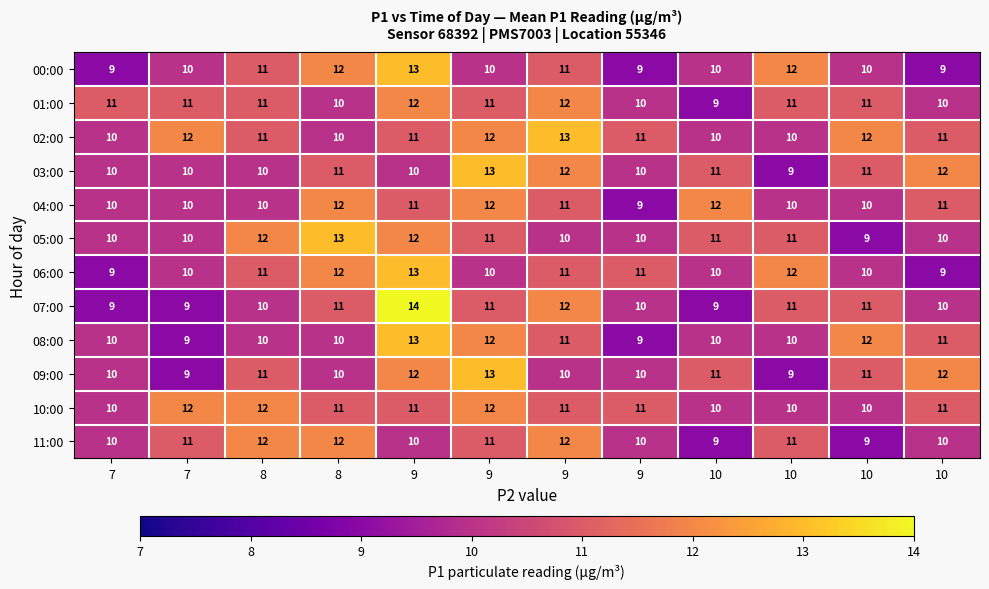

Count the number of data series in this chart.

12